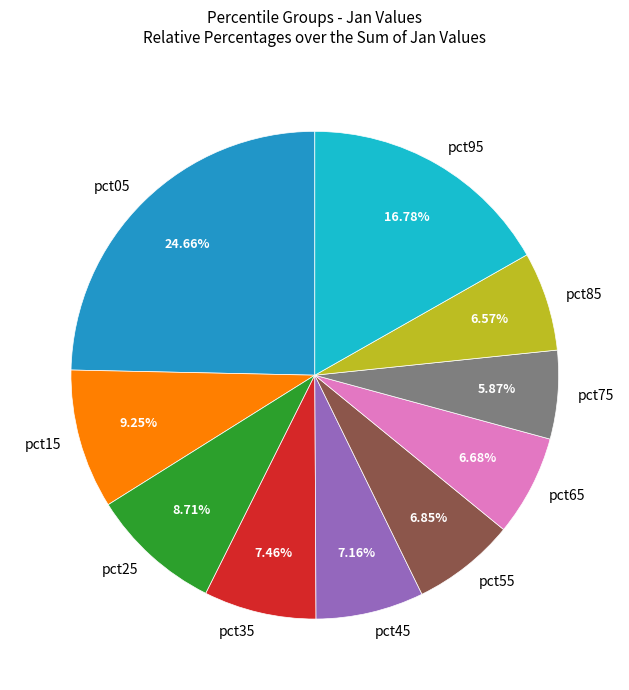

What percentage is the pct55 slice, to the nearest percent?

7%